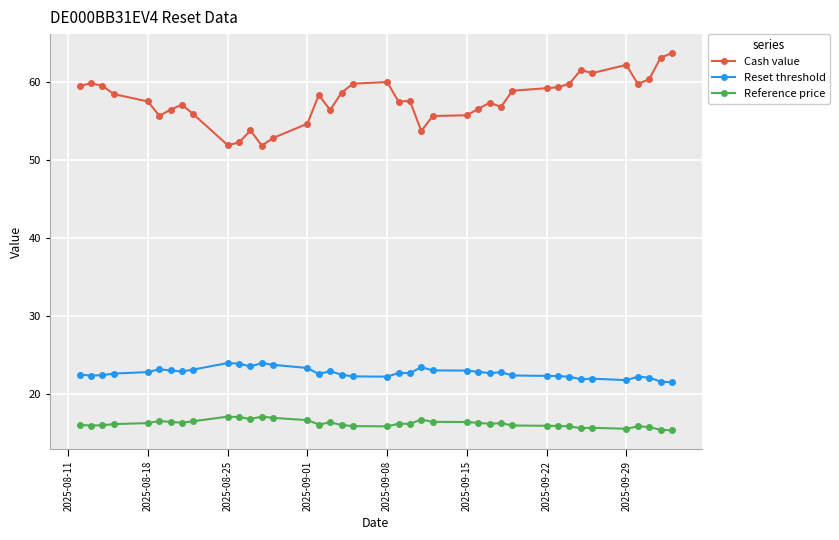

Which series has the widest spread of values?

Cash value